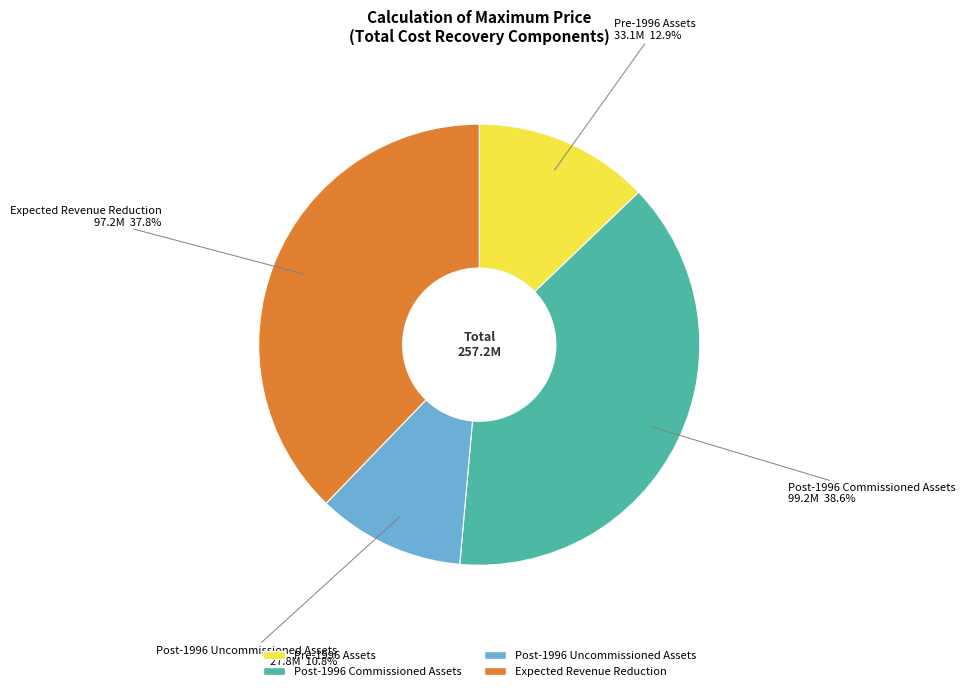

To the nearest percent, what is the difference between the largest and smallest slice percentages?

28%